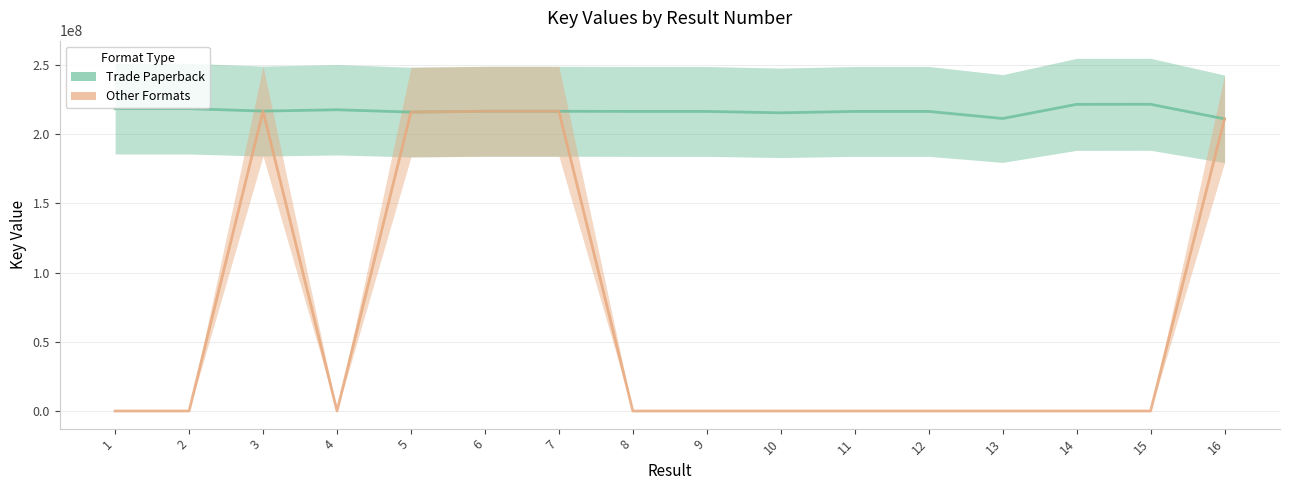

Where does the Trade Paperback series first go above 216459284?

1